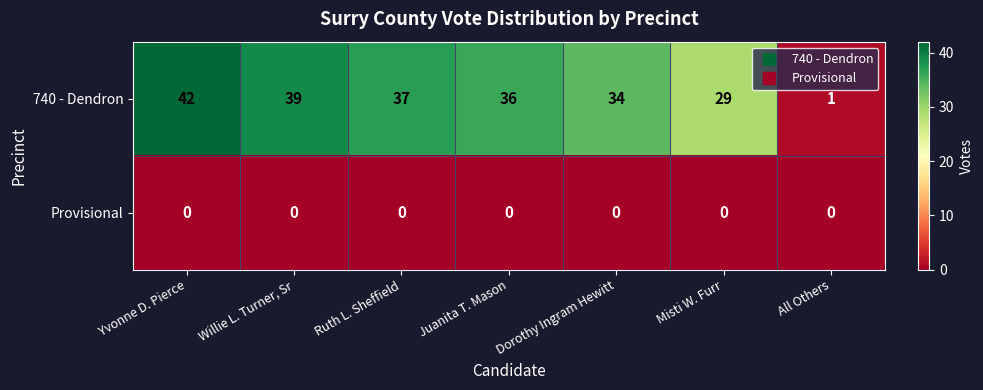

What is the maximum value shown in the chart?

42